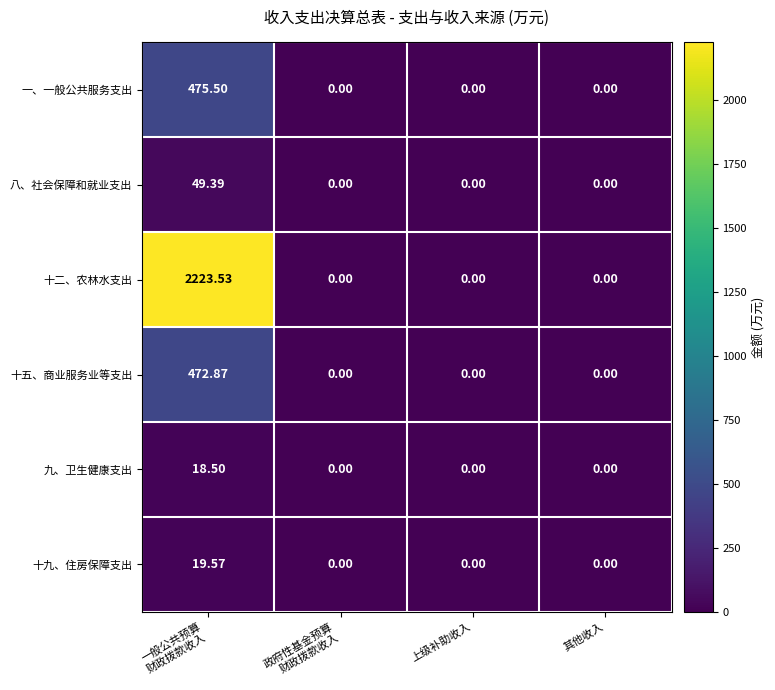

Which series has the widest spread of values?

十二、农林水支出